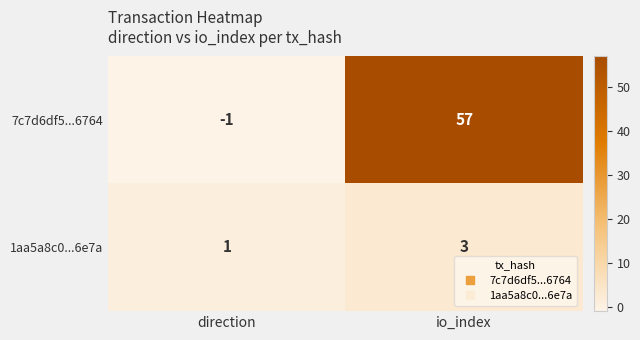

Rank the series by their maximum value, from highest to lowest.

7c7d6df5...6764, 1aa5a8c0...6e7a